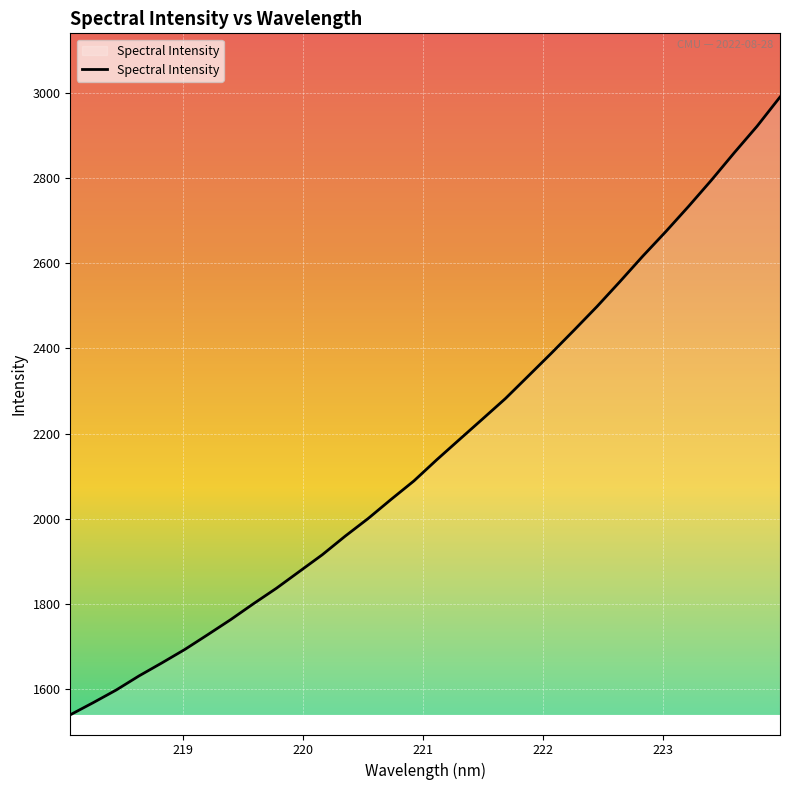

What is the smallest value displayed?

1540.4